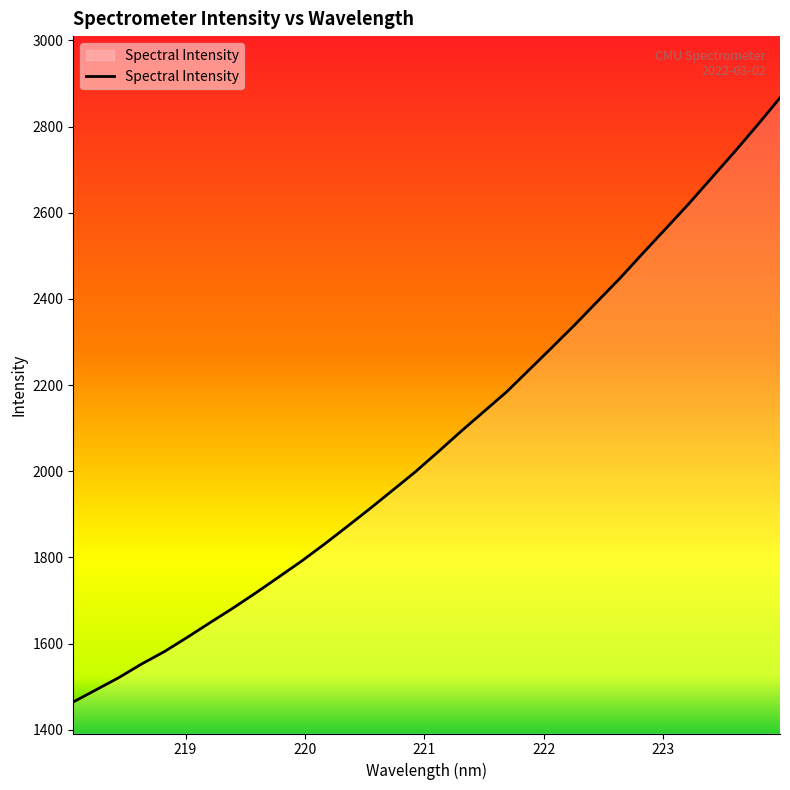

What is the smallest value displayed?

1464.8